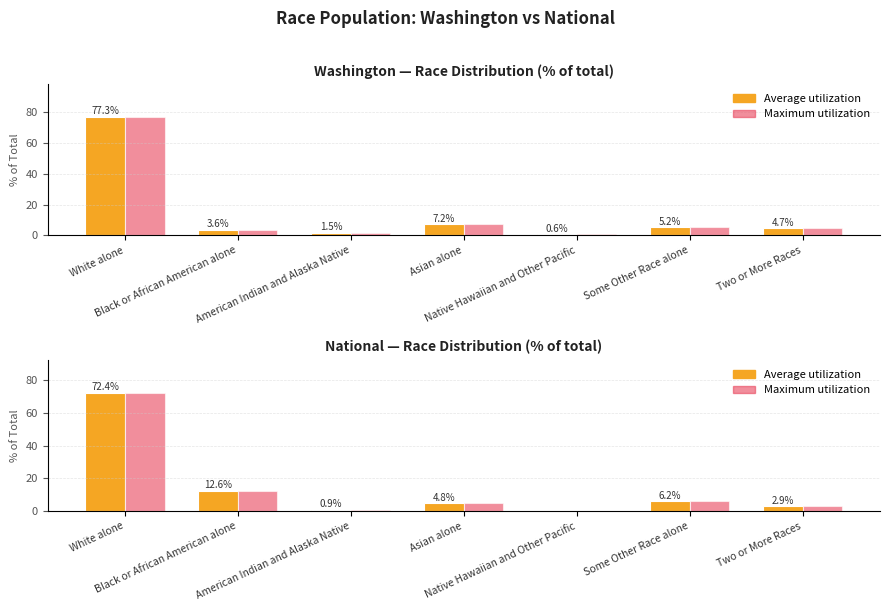

What is the sum of the National % values at Two or More Races and White alone?

75.3